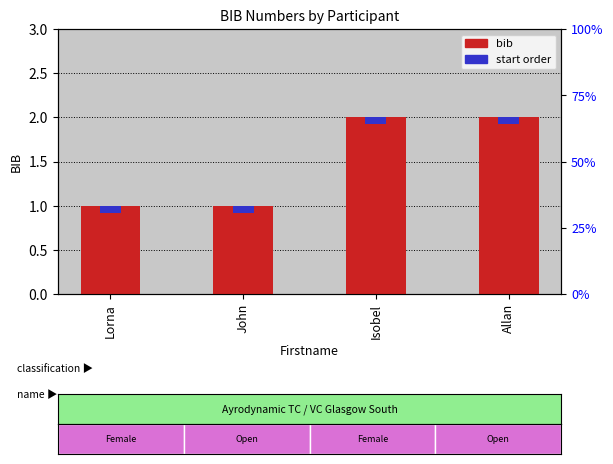

What is the highest value of the bib series?

2.0